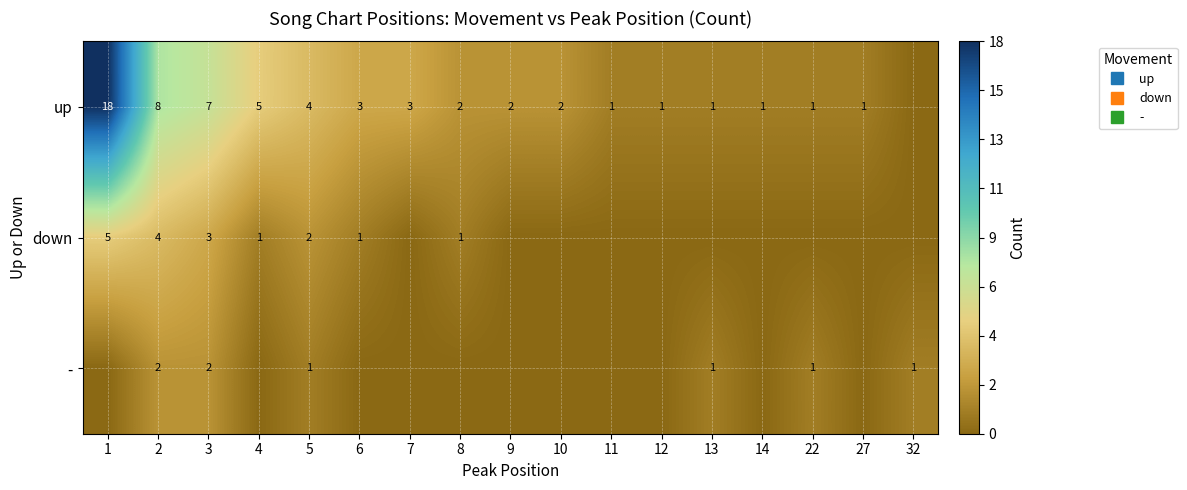

The value of up at 12 is 0. True or false?

False